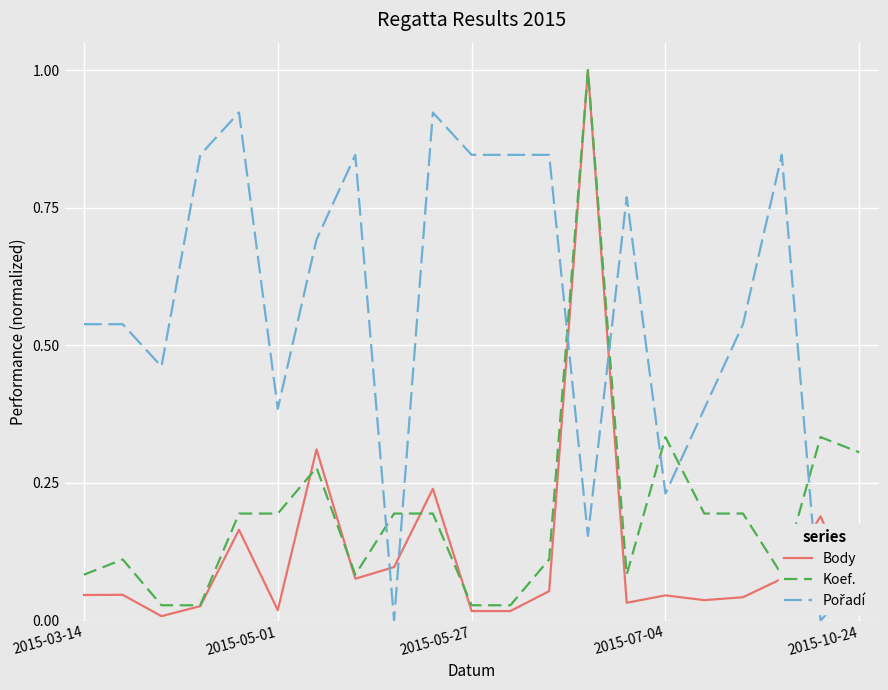

Which series has the largest range (max minus min)?

Body